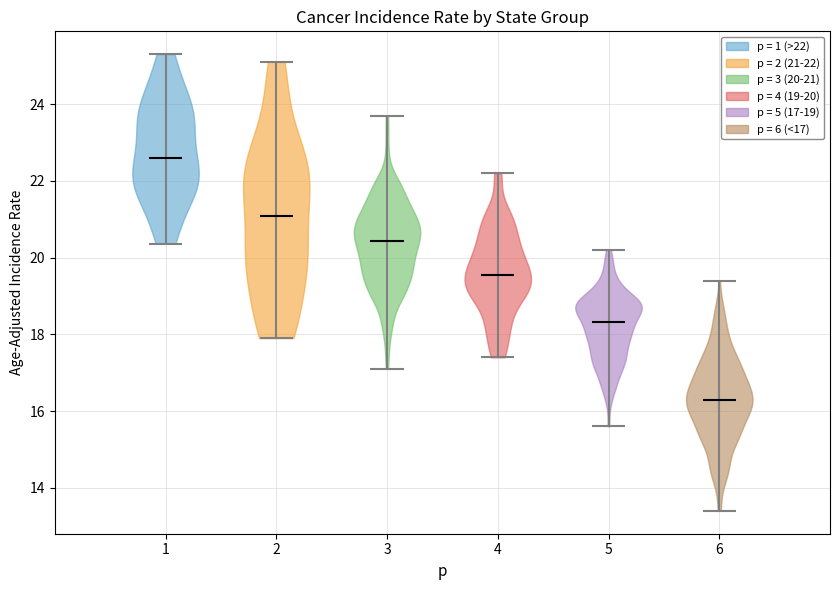

Reading left to right, read every violin against the y-axis: where its median line is, and the lowest and highest points it reaches. The values are not printed on the chart, so give them approximately, as read against the axis.

1: median line 22.6, lowest point 20.4, highest point 25.4
2: median line 21.0, lowest point 18.0, highest point 25.2
3: median line 20.4, lowest point 17.8, highest point 23.8
4: median line 19.6, lowest point 17.4, highest point 22.4
5: median line 18.2, lowest point 15.6, highest point 20.2
6: median line 16.2, lowest point 13.4, highest point 19.4